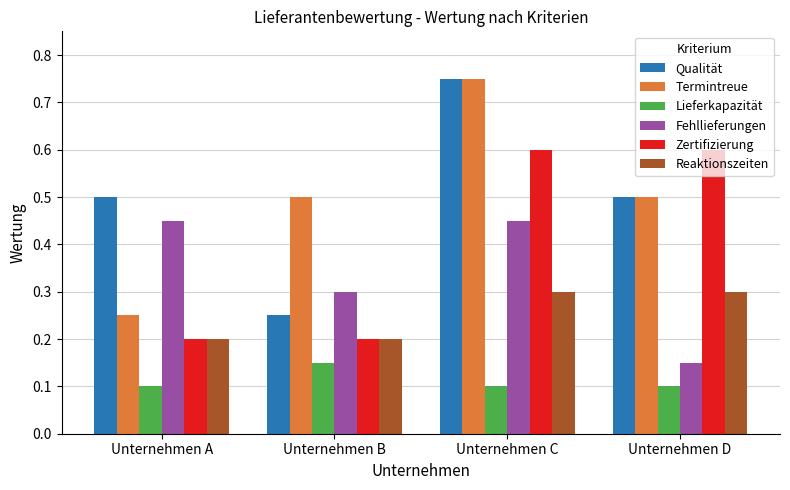

Which category has the highest value across all series?

Unternehmen C